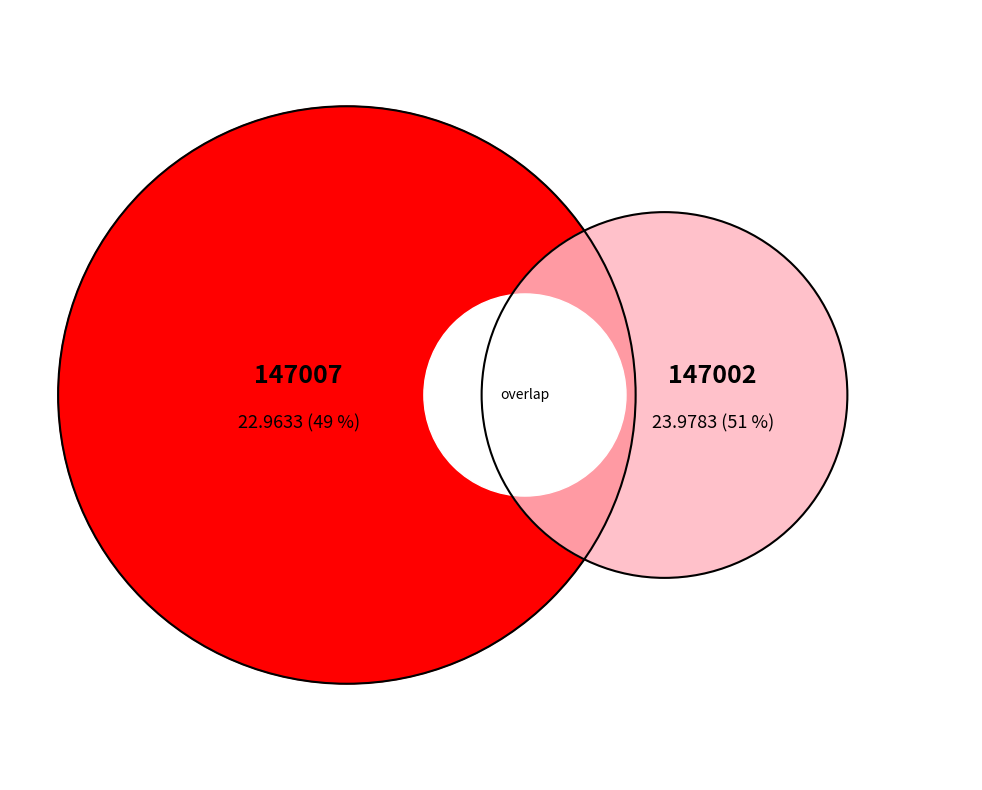

True or false: 147007 accounts for 49% of the total.

True